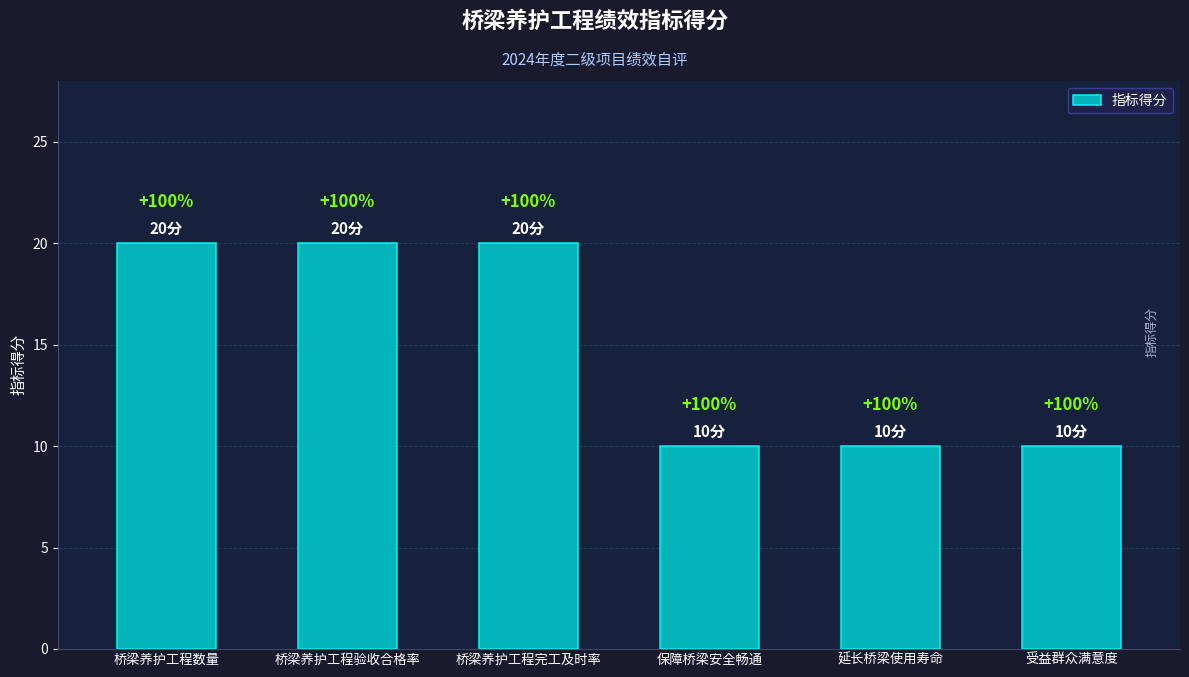

Rank the categories by value from highest to lowest.

桥梁养护工程数量, 桥梁养护工程验收合格率, 桥梁养护工程完工及时率, 保障桥梁安全畅通, 延长桥梁使用寿命, 受益群众满意度